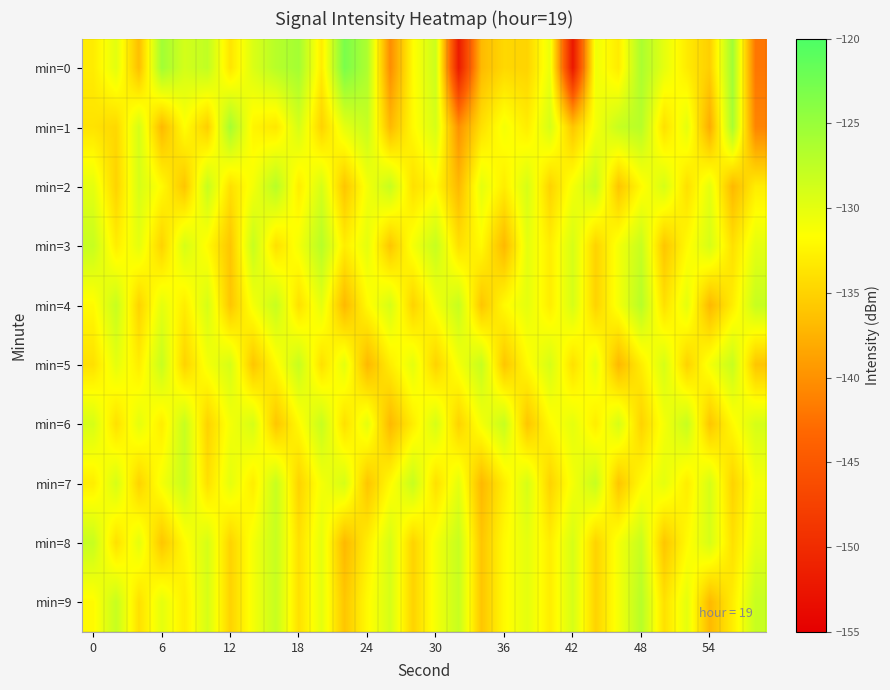

Reading left to right, extract all data points from this chart.

min=0: -133.1	-129.9	-136.5	-125.6	-128.8	-127.6	-133.6	-129.3	-127.0	-125.8	-133.1	-123.0	-126.4	-140.3	-131.8	-128.3	-151.9	-136.9	-134.6	-134.9	-130.4	-152.3	-130.6	-133.1	-126.2	-130.0	-133.1	-135.3	-125.5	-142.0
min=1: -133.8	-134.6	-129.0	-137.0	-131.7	-135.3	-125.9	-132.4	-133.4	-128.9	-135.0	-130.0	-128.0	-137.0	-132.0	-129.0	-140.0	-134.0	-131.0	-133.0	-129.0	-136.0	-131.0	-128.0	-127.0	-134.0	-130.0	-138.0	-126.0	-141.0
min=2: -130.0	-135.0	-129.0	-132.0	-136.0	-128.0	-134.0	-131.0	-127.0	-133.0	-129.0	-136.0	-131.0	-128.0	-134.0	-132.0	-137.0	-130.0	-133.0	-129.0	-135.0	-131.0	-128.0	-136.0	-132.0	-129.0	-134.0	-130.0	-137.0	-133.0
min=3: -128.0	-133.0	-130.0	-135.0	-129.0	-132.0	-136.0	-128.0	-134.0	-131.0	-127.0	-133.0	-130.0	-136.0	-131.0	-128.0	-134.0	-132.0	-137.0	-130.0	-133.0	-129.0	-135.0	-131.0	-128.0	-136.0	-132.0	-129.0	-134.0	-130.0
min=4: -132.0	-128.0	-135.0	-130.0	-133.0	-129.0	-136.0	-131.0	-128.0	-134.0	-130.0	-137.0	-132.0	-129.0	-135.0	-131.0	-128.0	-136.0	-132.0	-130.0	-133.0	-129.0	-135.0	-131.0	-127.0	-134.0	-130.0	-137.0	-133.0	-128.0
min=5: -134.0	-130.0	-133.0	-128.0	-135.0	-131.0	-129.0	-136.0	-132.0	-128.0	-134.0	-130.0	-137.0	-133.0	-130.0	-135.0	-131.0	-128.0	-136.0	-132.0	-129.0	-134.0	-130.0	-137.0	-133.0	-129.0	-135.0	-131.0	-128.0	-136.0
min=6: -129.0	-134.0	-130.0	-133.0	-128.0	-135.0	-131.0	-129.0	-136.0	-132.0	-128.0	-134.0	-130.0	-137.0	-133.0	-129.0	-135.0	-131.0	-128.0	-136.0	-132.0	-130.0	-133.0	-129.0	-135.0	-131.0	-128.0	-136.0	-132.0	-129.0
min=7: -133.0	-129.0	-135.0	-131.0	-128.0	-134.0	-130.0	-133.0	-128.0	-135.0	-131.0	-129.0	-136.0	-132.0	-128.0	-134.0	-130.0	-137.0	-133.0	-129.0	-135.0	-131.0	-128.0	-136.0	-132.0	-130.0	-133.0	-129.0	-135.0	-131.0
min=8: -128.0	-134.0	-130.0	-136.0	-132.0	-129.0	-135.0	-131.0	-128.0	-134.0	-130.0	-137.0	-133.0	-129.0	-135.0	-131.0	-128.0	-136.0	-132.0	-130.0	-133.0	-129.0	-135.0	-131.0	-128.0	-136.0	-132.0	-129.0	-134.0	-130.0
min=9: -132.0	-128.0	-134.0	-130.0	-133.0	-129.0	-135.0	-131.0	-128.0	-134.0	-130.0	-136.0	-132.0	-129.0	-135.0	-131.0	-128.0	-136.0	-132.0	-130.0	-133.0	-129.0	-135.0	-131.0	-127.0	-134.0	-130.0	-137.0	-133.0	-128.0